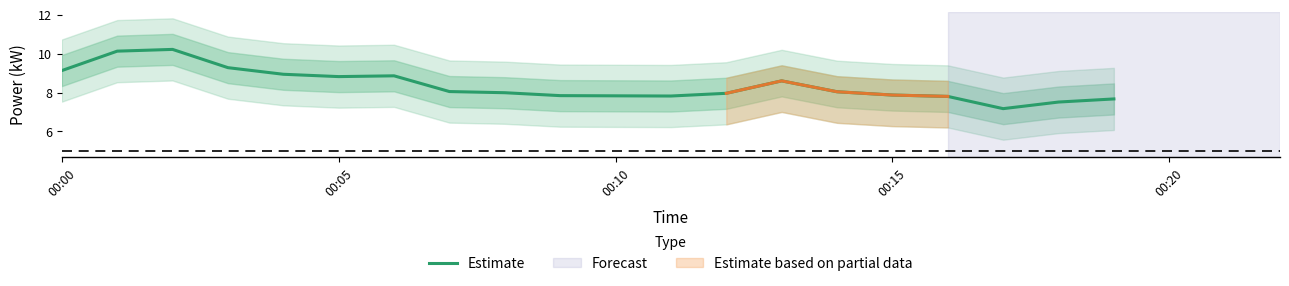

The value at 7 is 14.5. True or false?

False